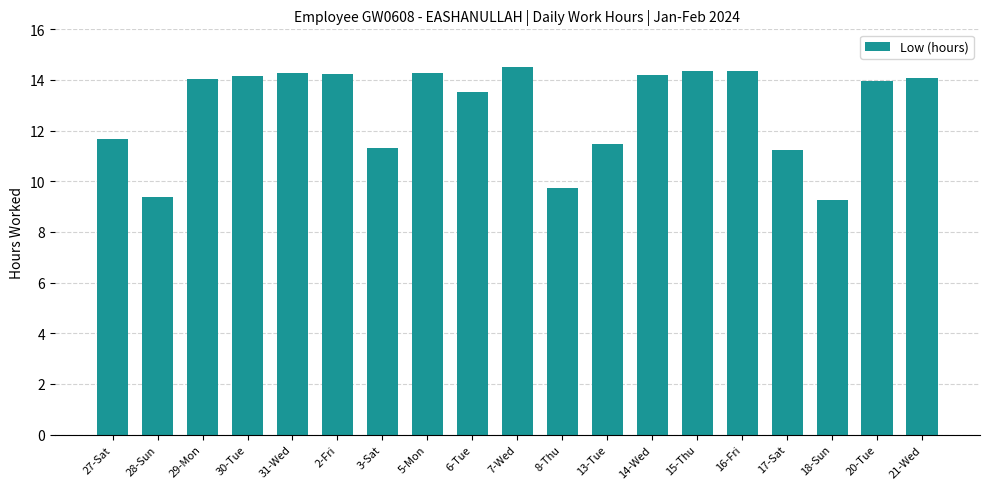

What is the value of the 2nd bar from the left?

9.4